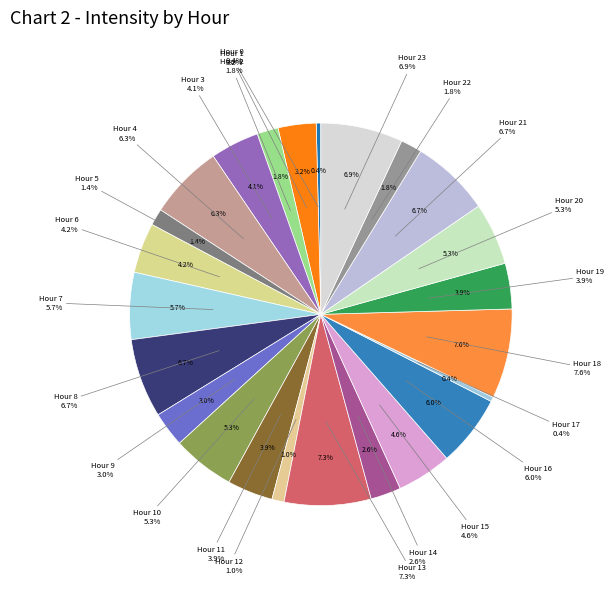

Is there a majority slice in this chart?

No